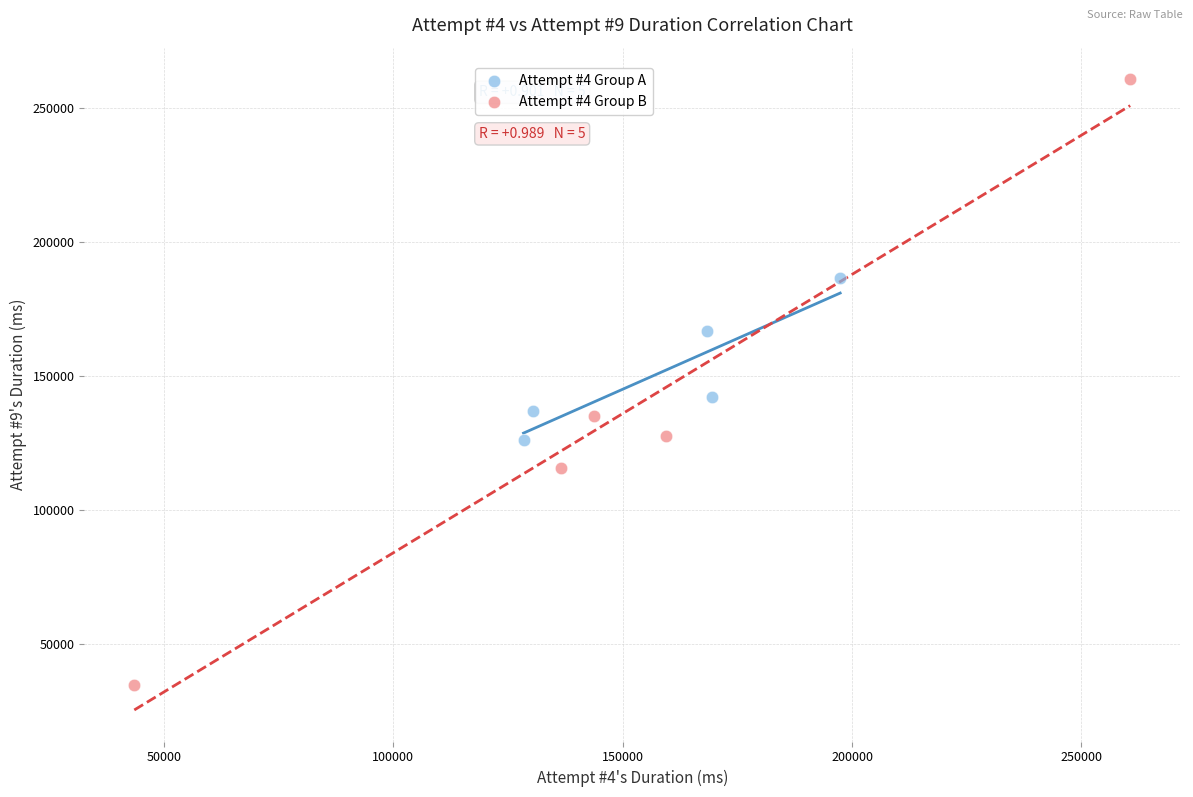

Which series has the widest spread of Y values?

Attempt #4 Group B